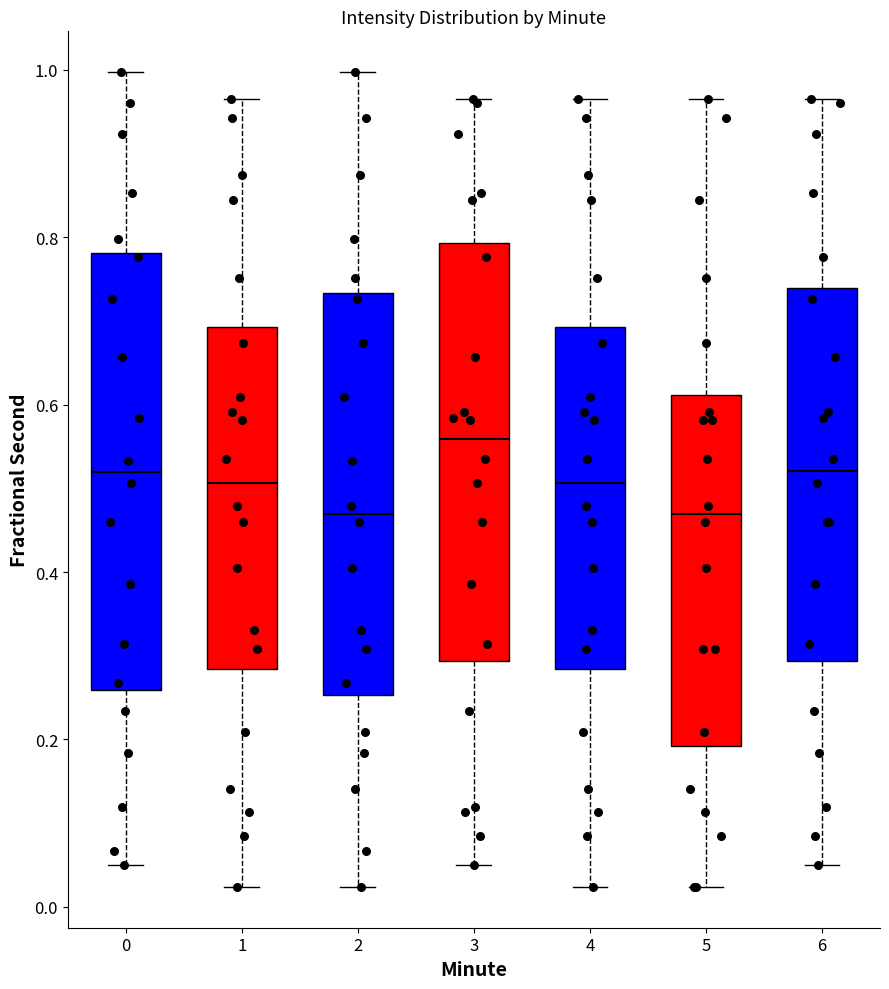

Where does the median line of the box at x = 4 sit on the y-axis? The values are not printed on the chart, so give them approximately, as read against the axis.

0.50